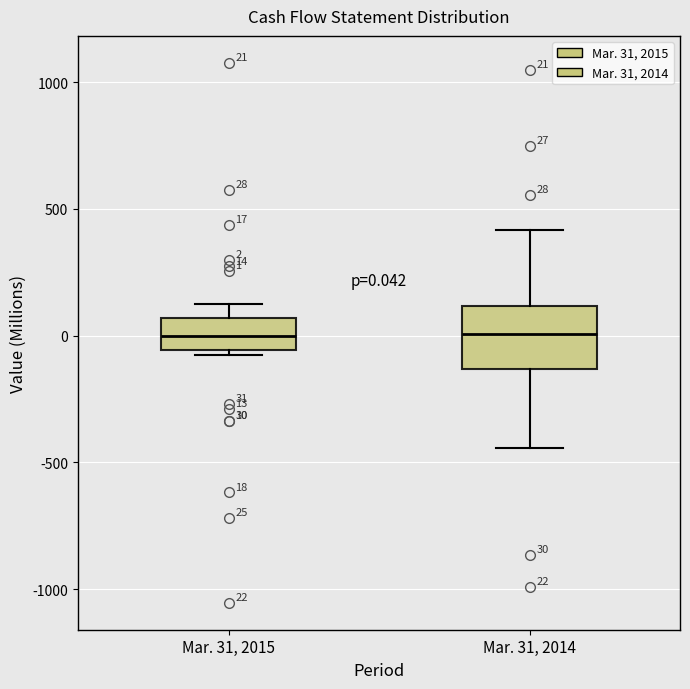

Comparing the boxes themselves (not the whiskers), which one is the tallest?

Mar. 31, 2014